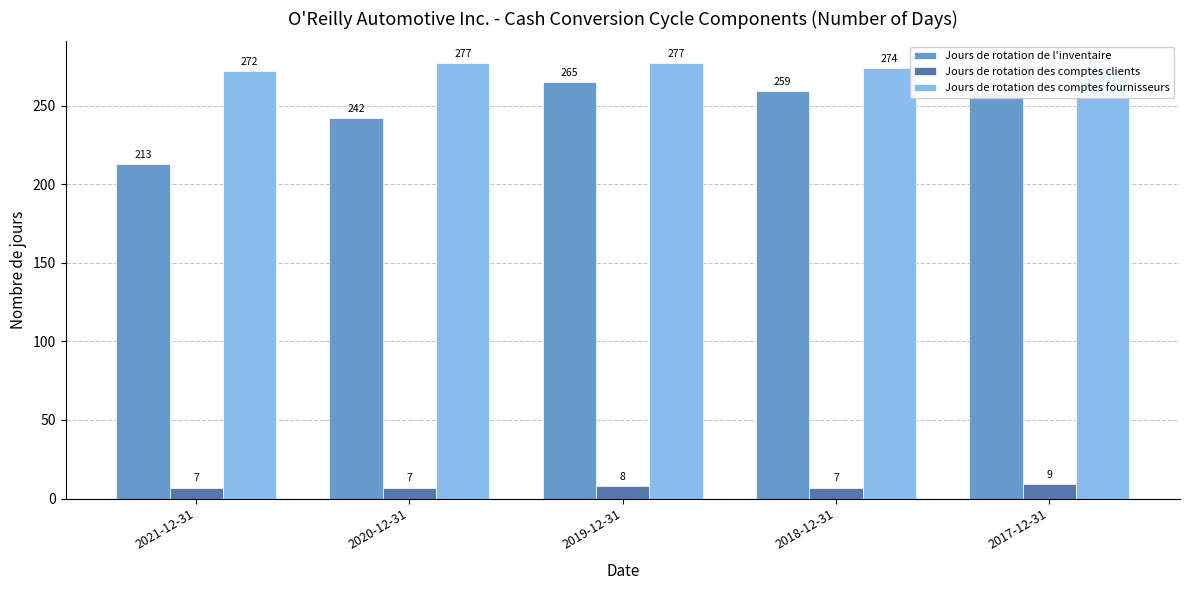

How many values in the Jours de rotation des comptes clients series exceed 7?

2